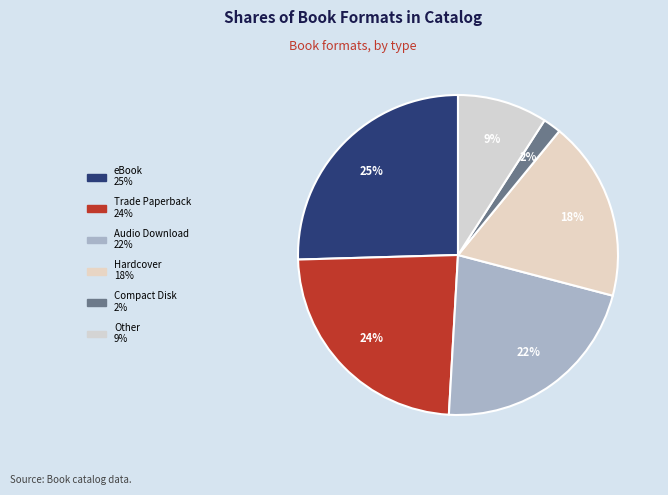

True or false: eBook accounts for 32% of the total.

False